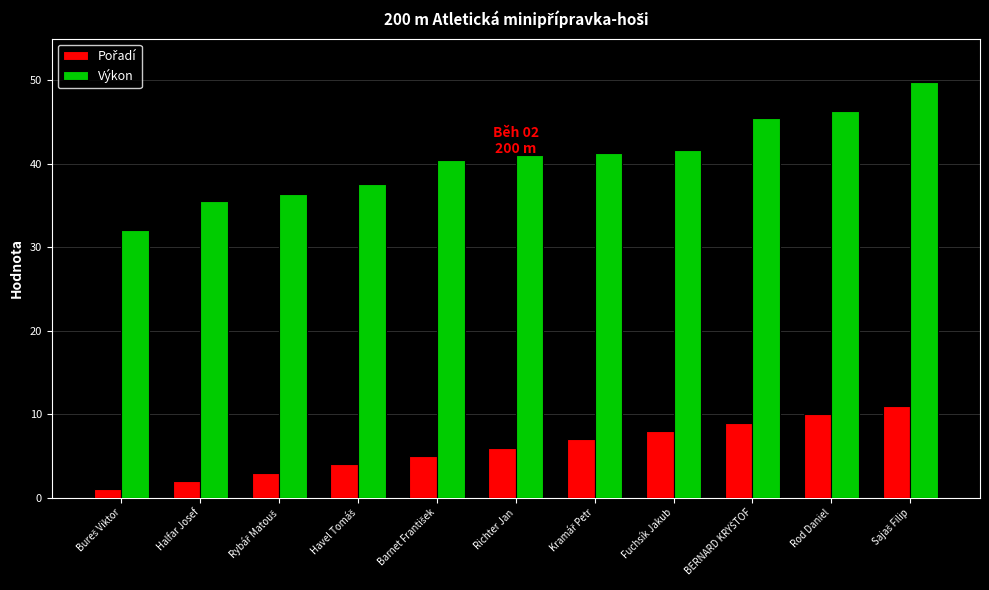

Which series has the largest total across all categories?

Výkon